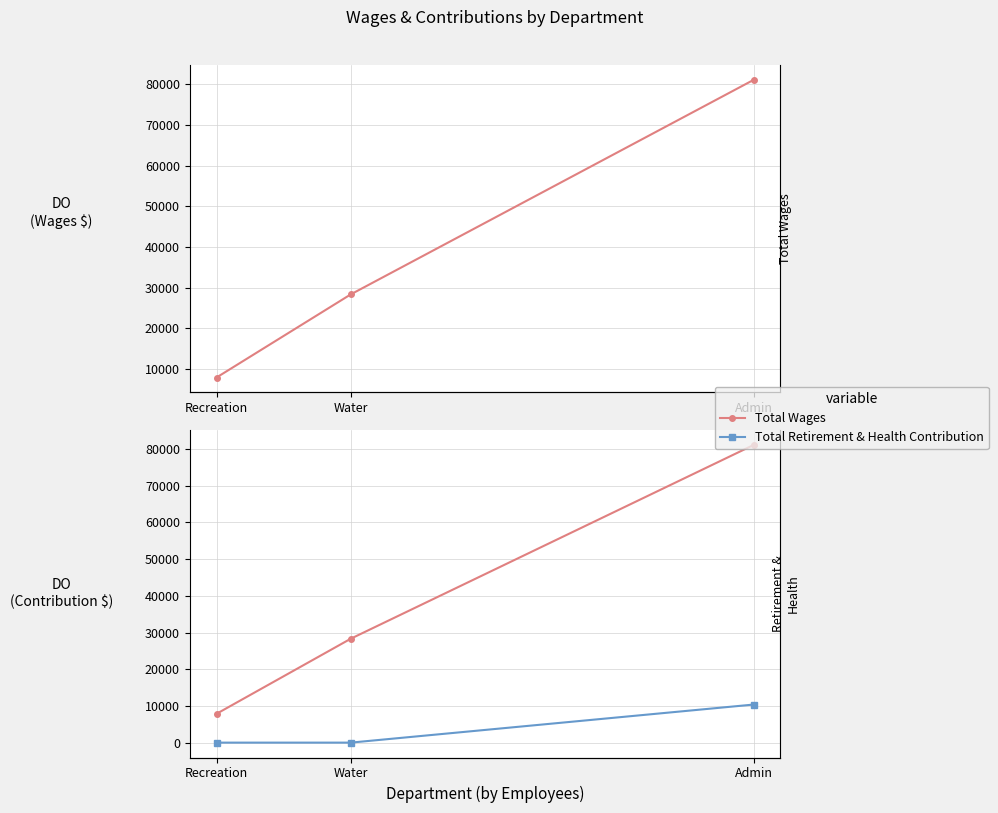

How many lines are shown in the chart?

2